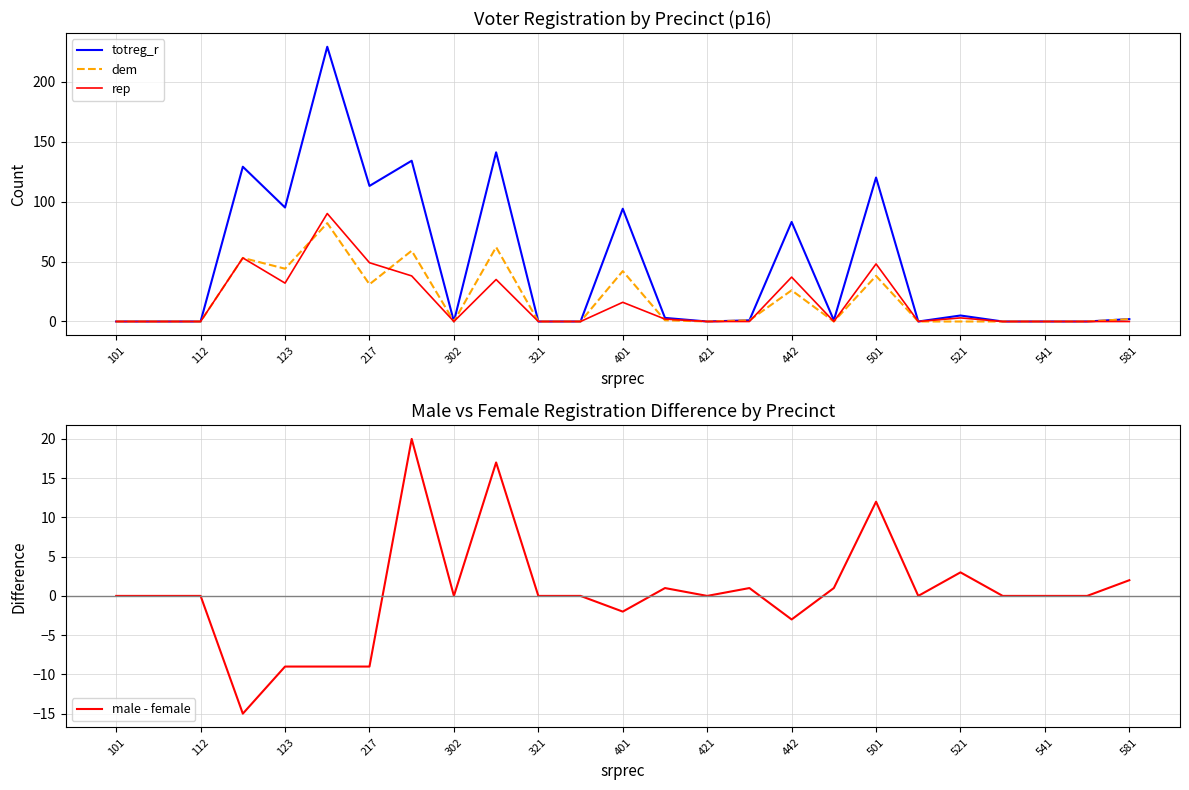

How many lines are shown in the chart?

4